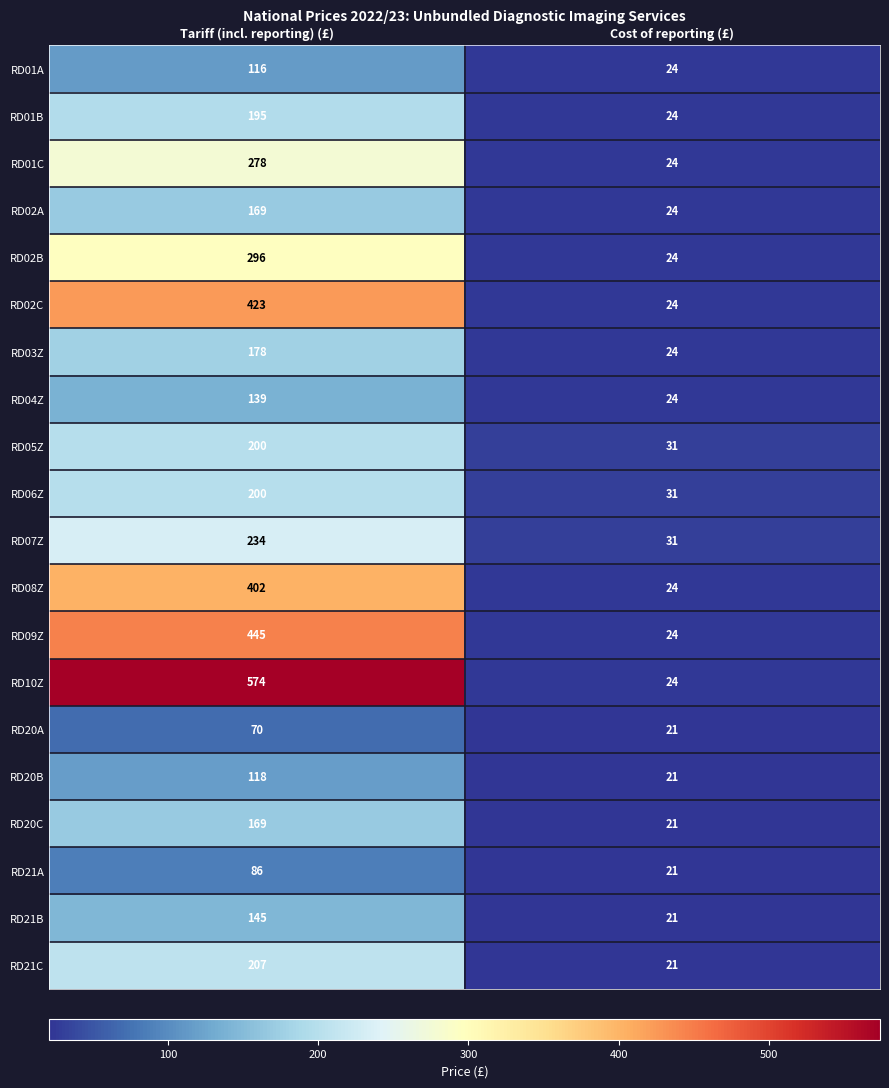

Which series has the largest total across all categories?

RD10Z